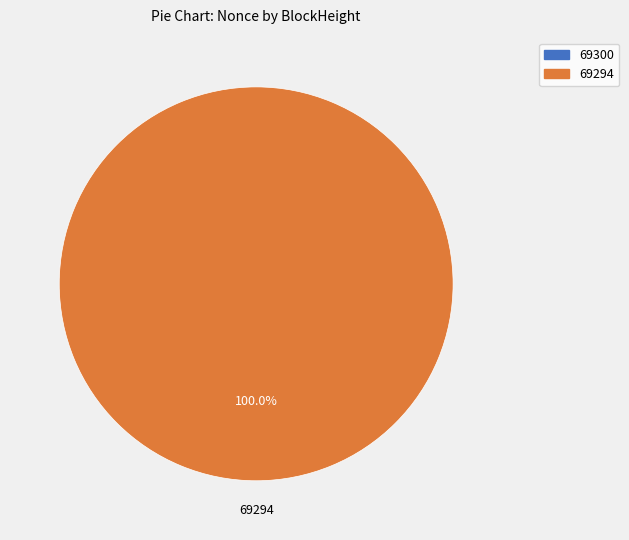

How many segments does this pie chart have?

2